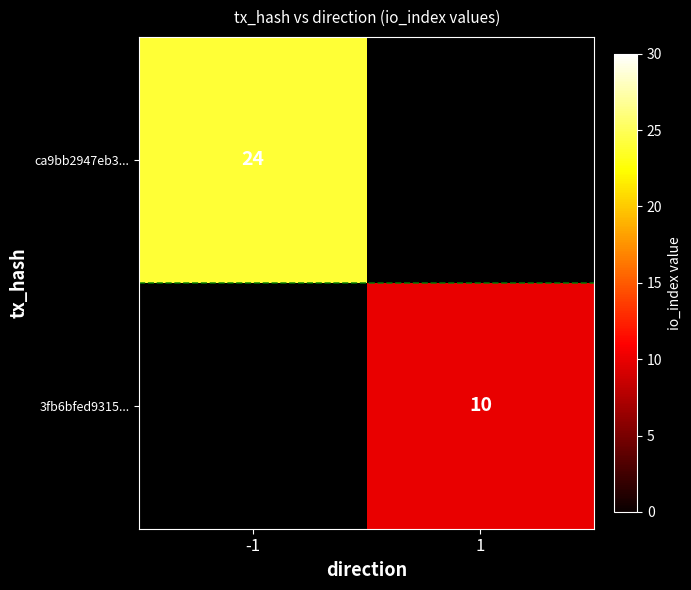

The 3fb6bfed9315... series shows 6 at 1. True or false?

False